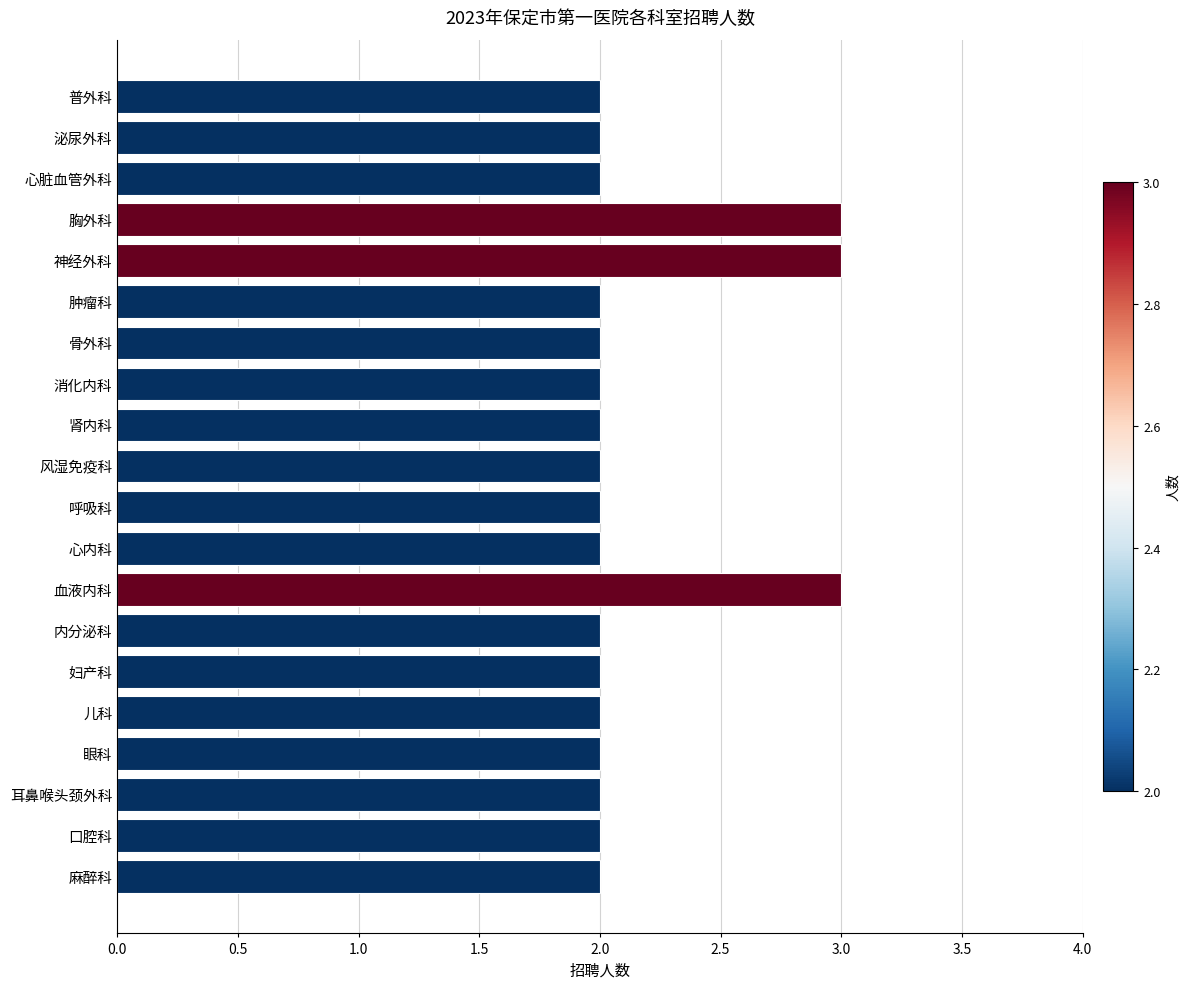

Reading bottom to top, list all the values displayed in this chart.

麻醉科=2	口腔科=2	耳鼻喉头颈外科=2	眼科=2	儿科=2	妇产科=2	内分泌科=2	血液内科=3	心内科=2	呼吸科=2	风湿免疫科=2	肾内科=2	消化内科=2	骨外科=2	肿瘤科=2	神经外科=3	胸外科=3	心脏血管外科=2	泌尿外科=2	普外科=2